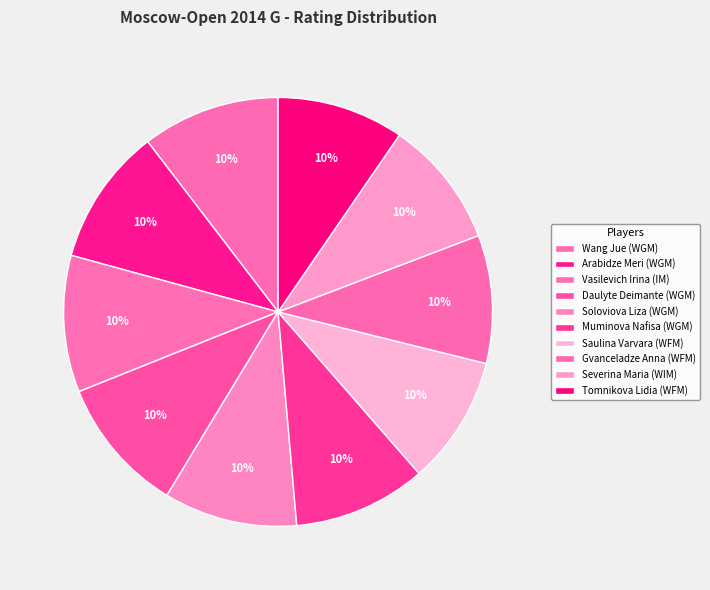

To the nearest percent, what portion does Vasilevich Irina (IM) represent?

10%